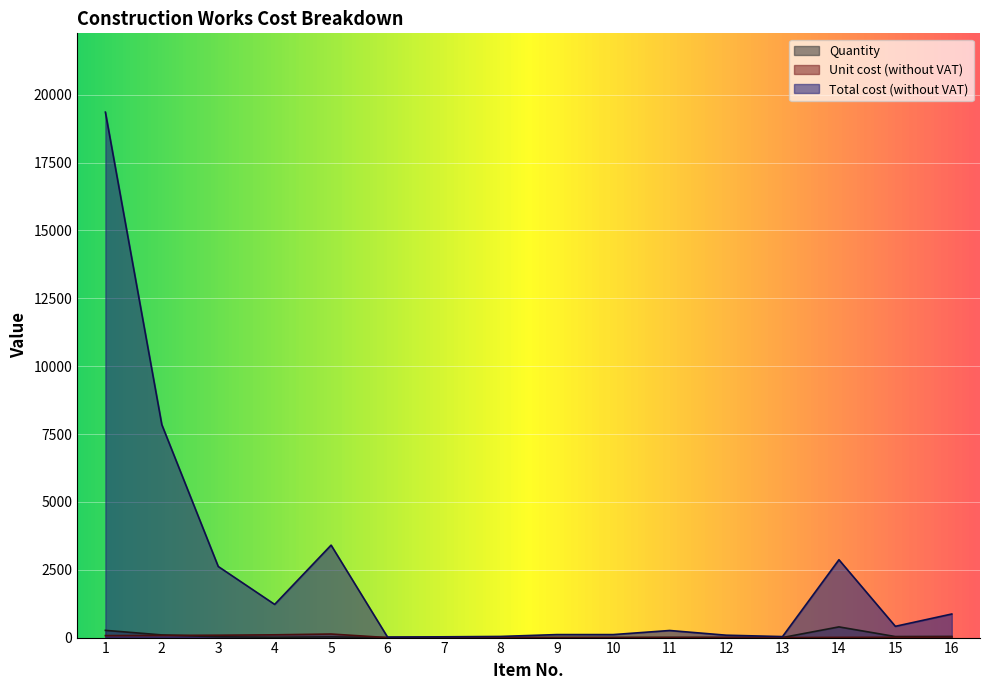

Rank the series by their maximum value, from lowest to highest.

Unit cost (without VAT), Quantity, Total cost (without VAT)